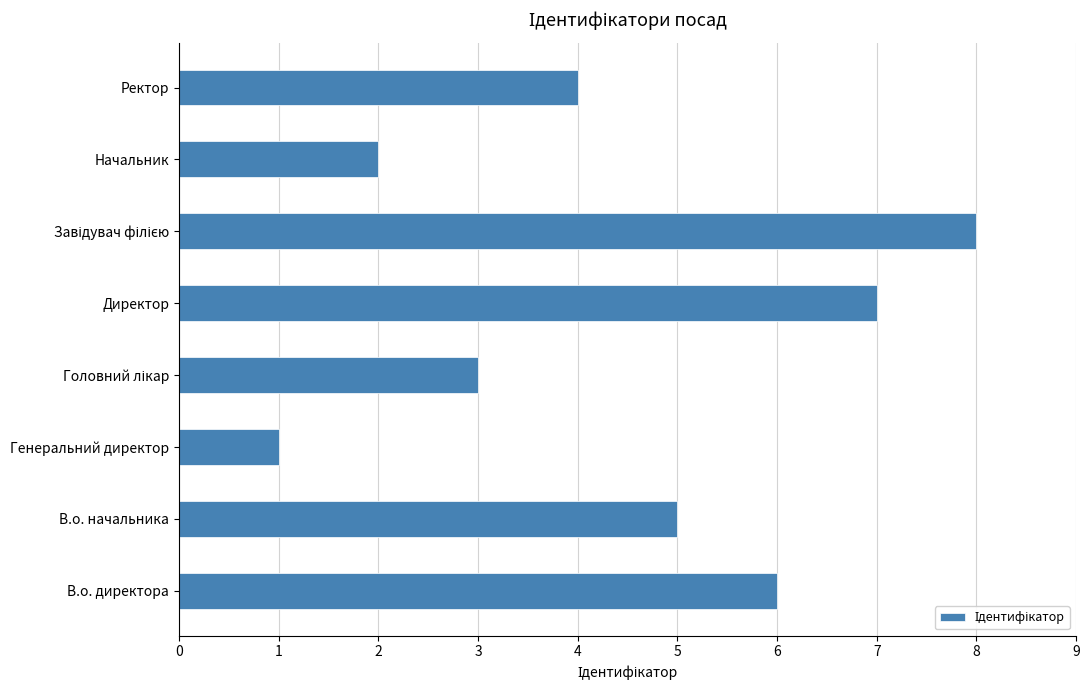

What is the ratio of the value at Начальник to the value at Генеральний директор?

2.0